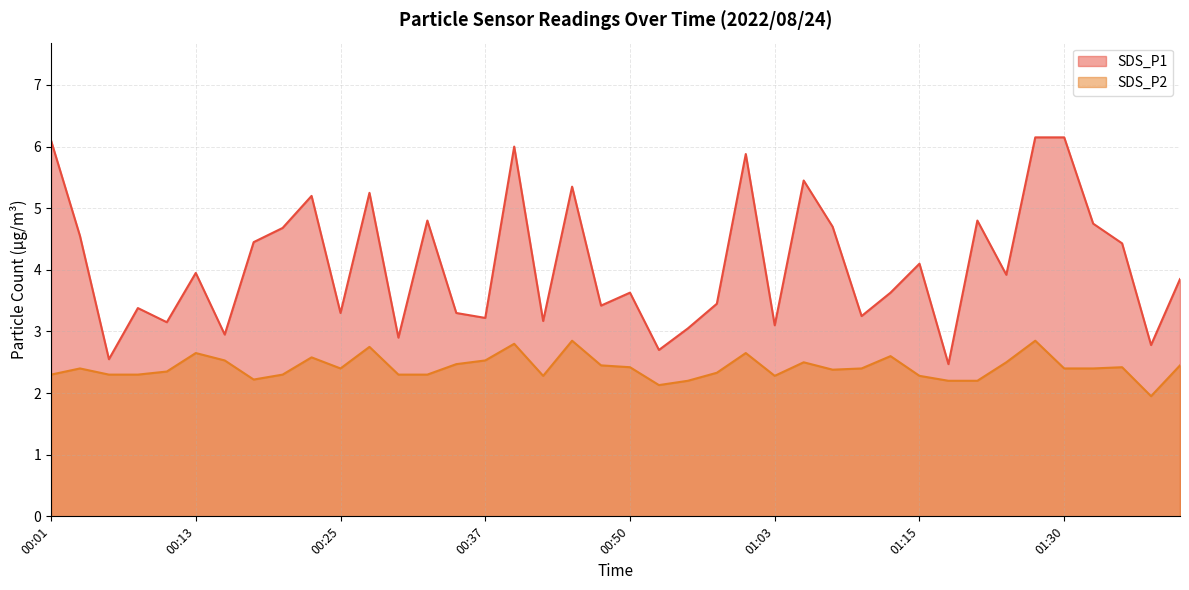

Where is the first local maximum for SDS_P2?

00:03